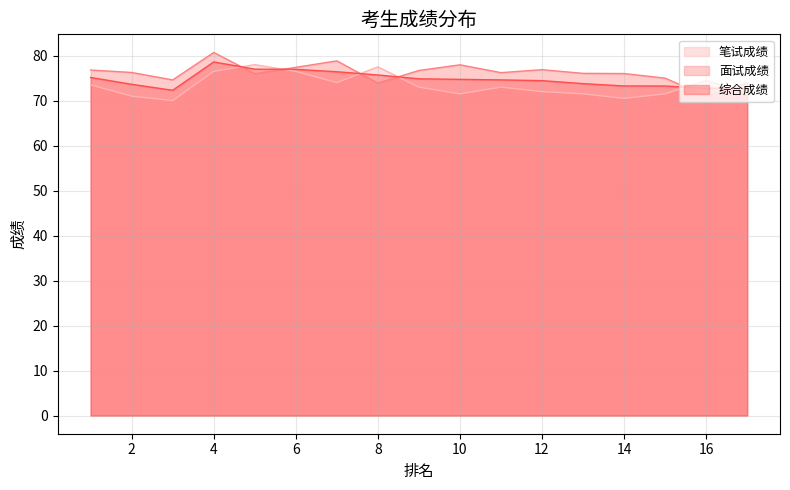

Is it true that 综合成绩 equals 74.7 at 10?

True